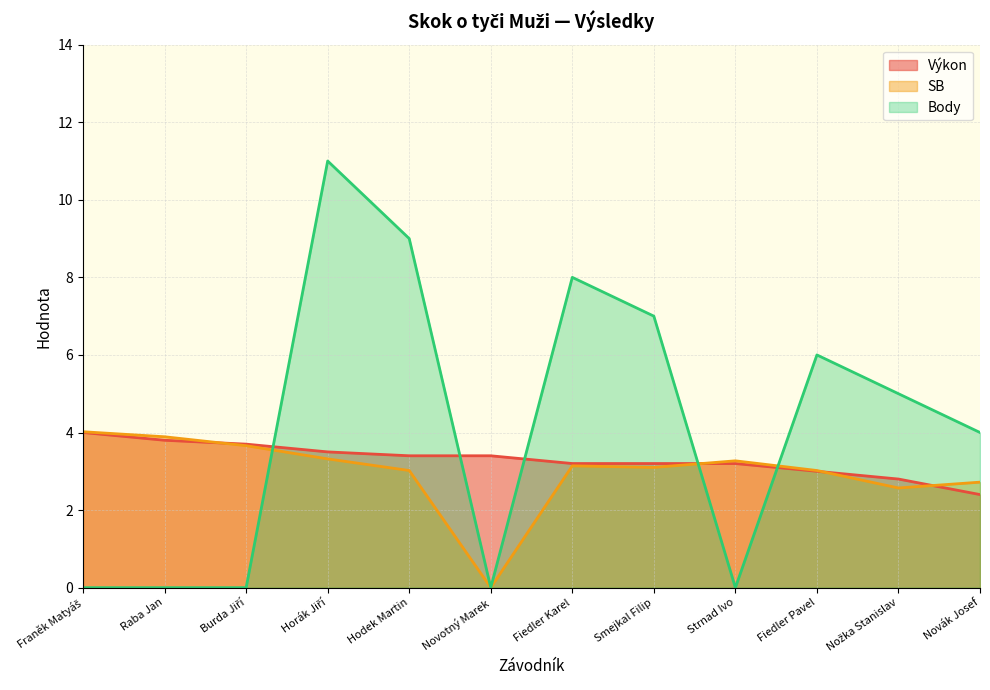

At Fiedler Karel, list the series in order from largest to smallest.

Body (line), Výkon (line), SB (line)